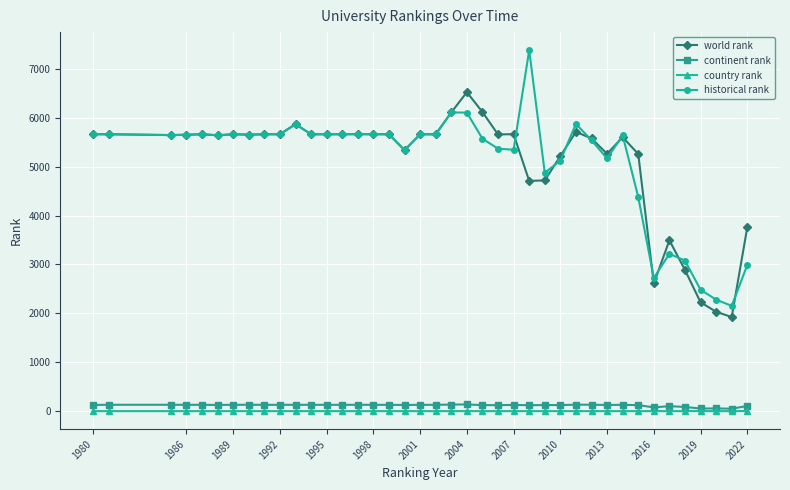

What is the highest value of the historical rank series?

7379.5